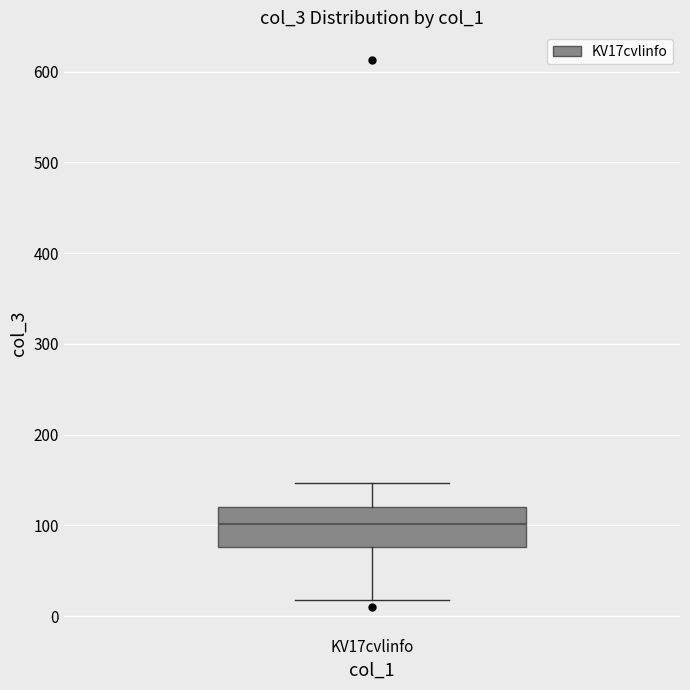

Transcribe this box plot: give where the median line is, the range the box spans, and where the two whiskers end, as read against the y-axis. The values are not printed on the chart, so give them approximately, as read against the axis.

median 100, box 80 to 120, whiskers 20 to 150